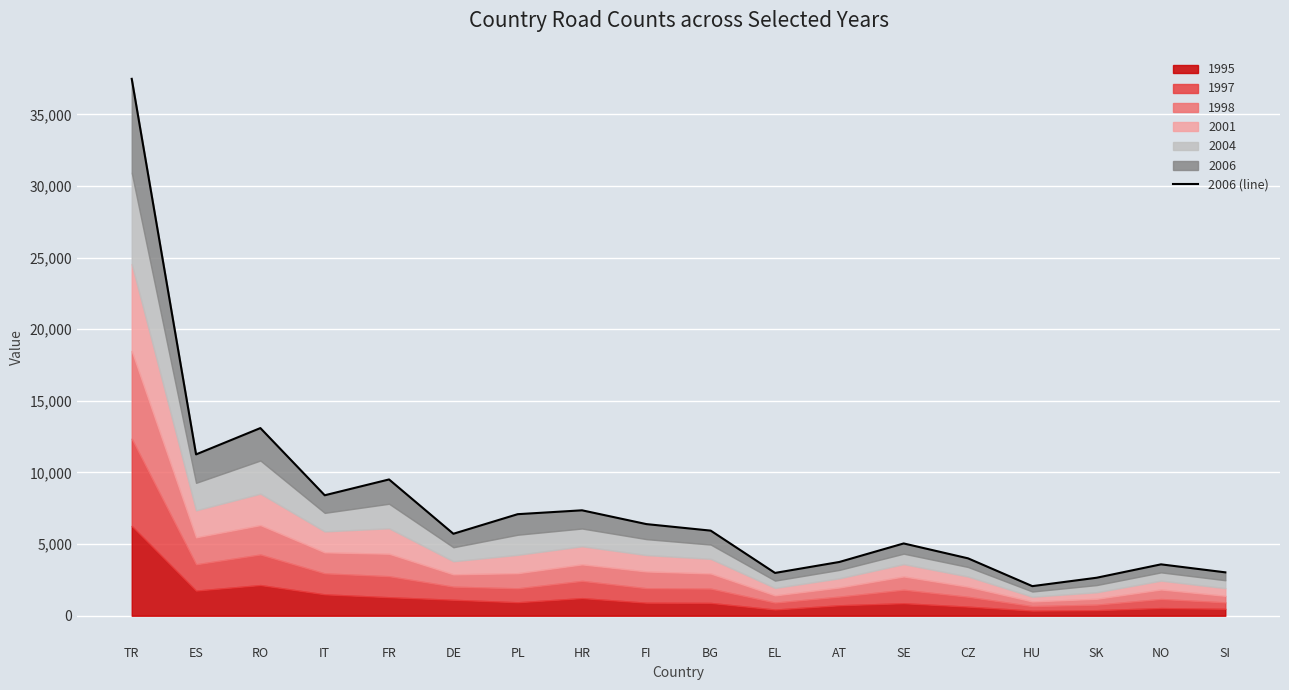

Rank the categories by value from highest to lowest.

TR, RO, ES, FR, IT, HR, PL, FI, BG, DE, SE, CZ, AT, NO, SI, EL, SK, HU